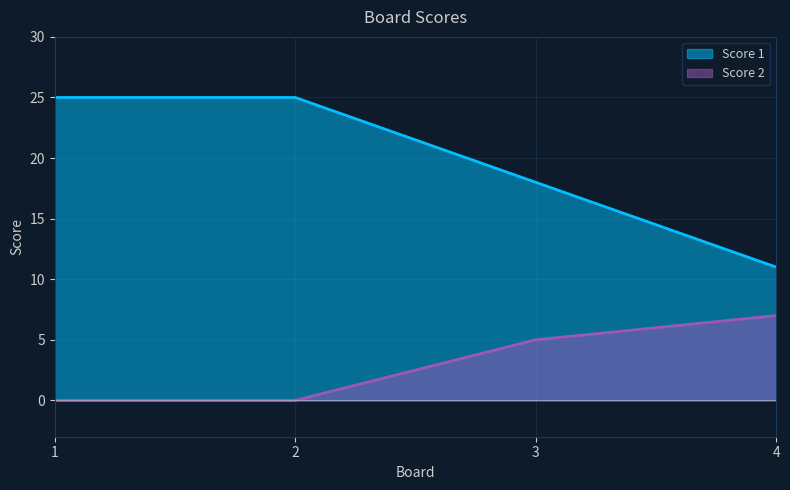

True or false: Score 2 and Score 1 cross at least once.

False